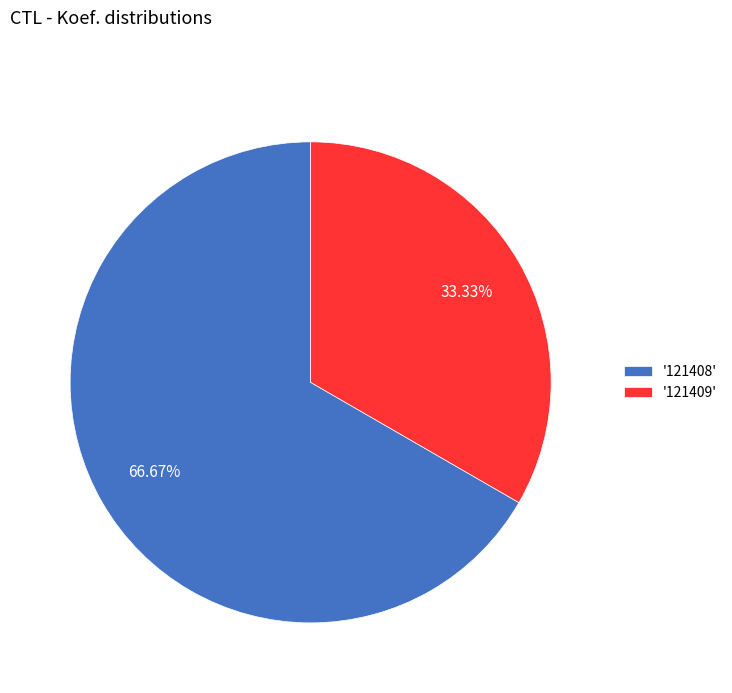

How many slices are in this pie chart?

2